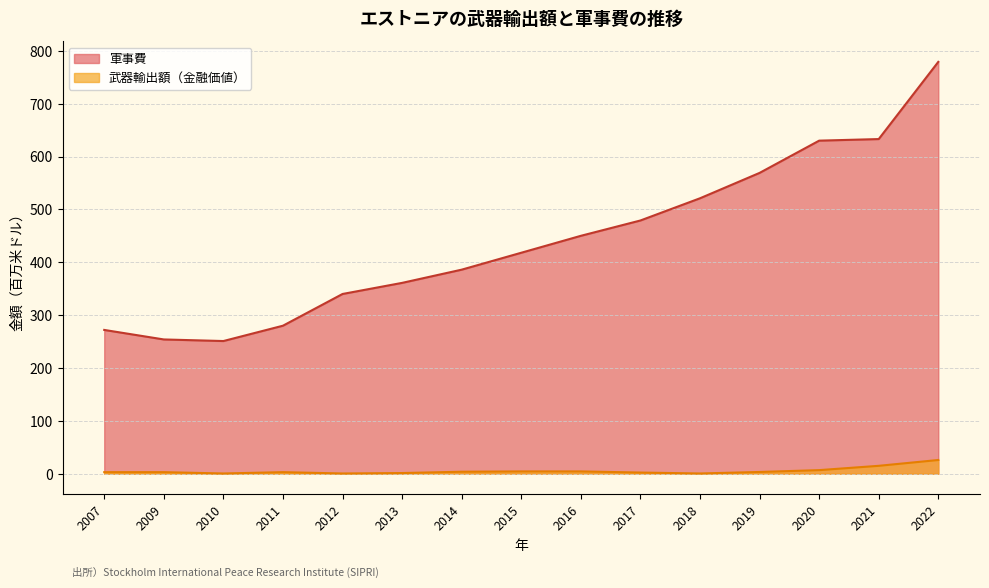

True or false: 武器輸出額 and 軍事費 intersect in this chart.

False